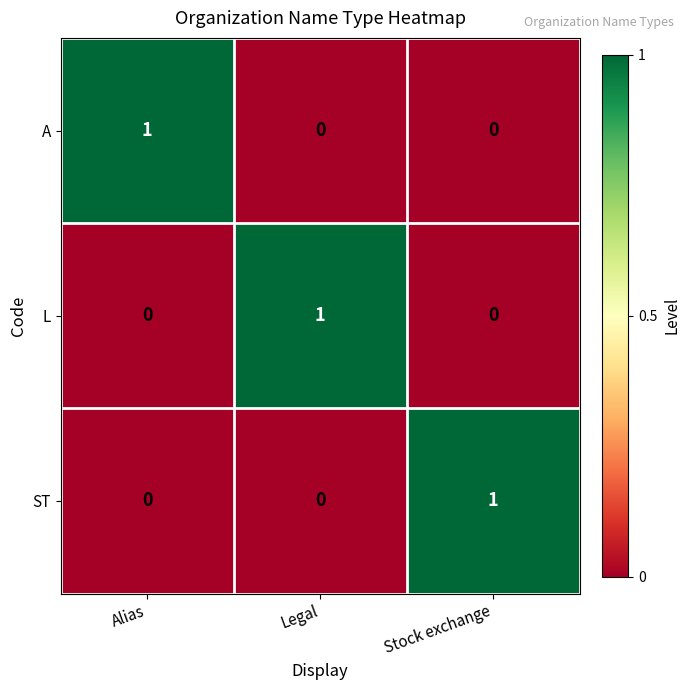

How many L values are between 0 and 1?

3